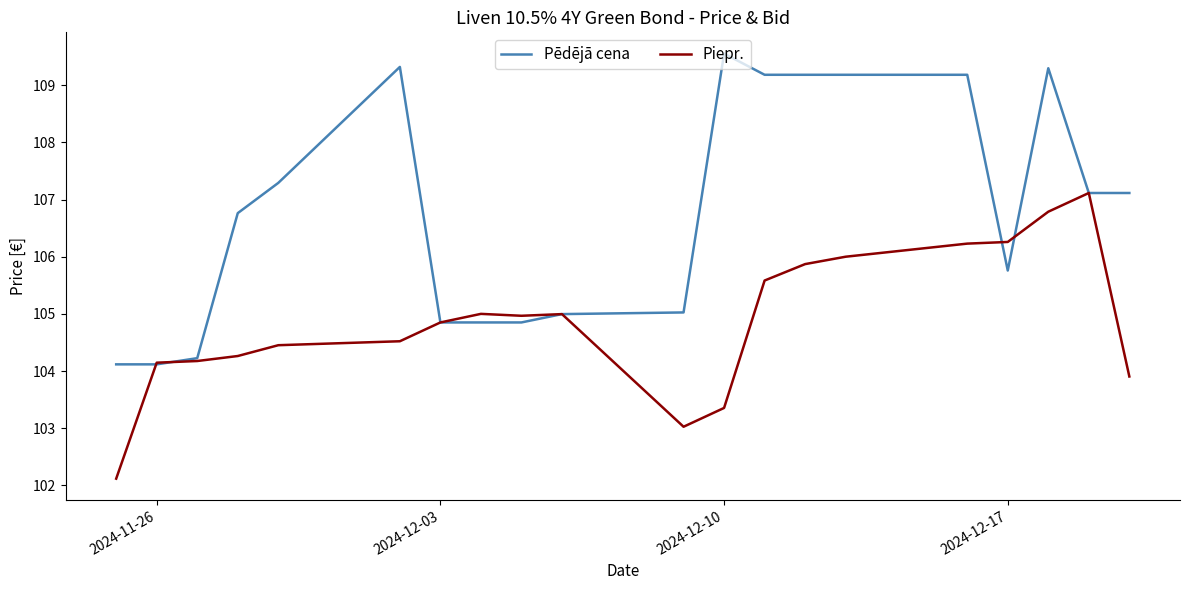

List the series in order of their peak value, lowest first.

Piepr., Pēdējā cena